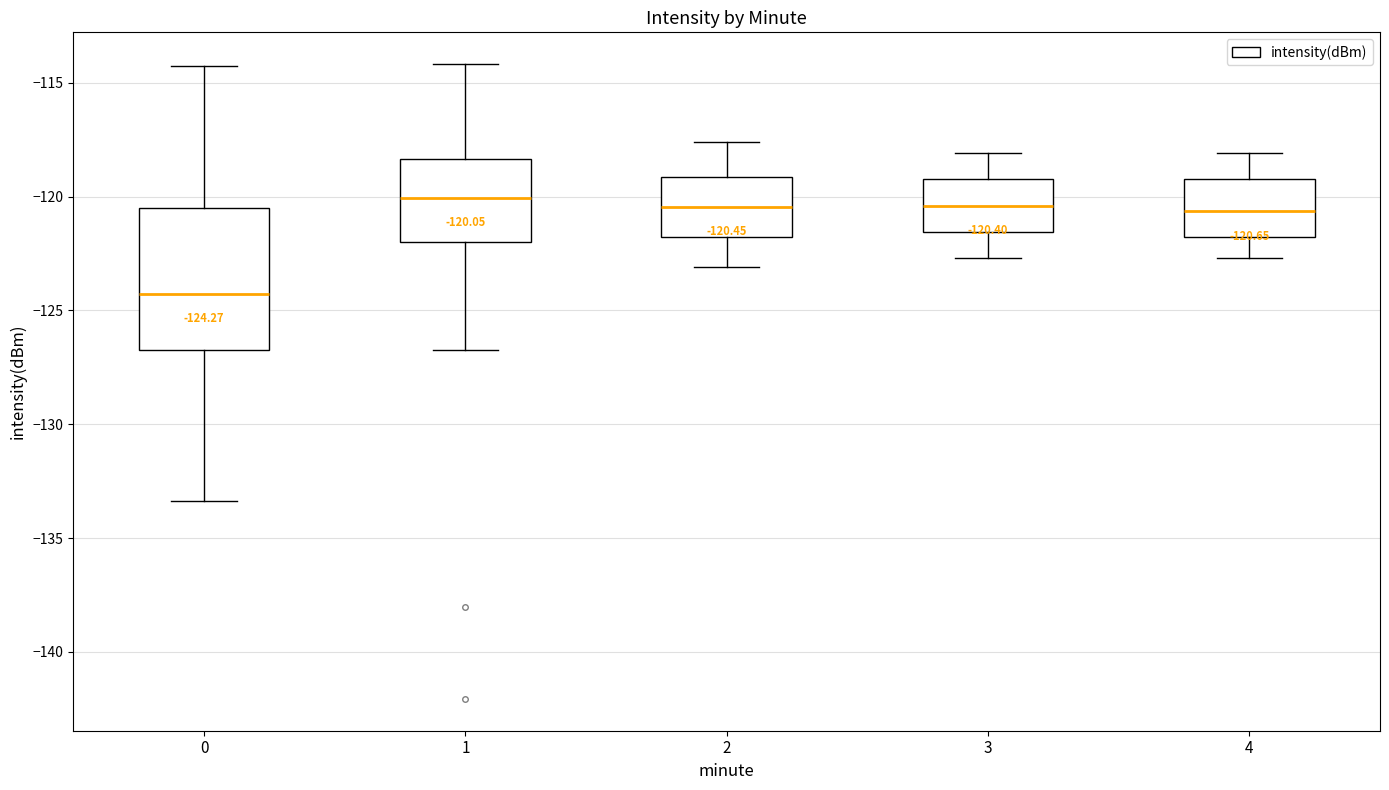

Which box is the tallest, from its lower edge to its upper edge?

0